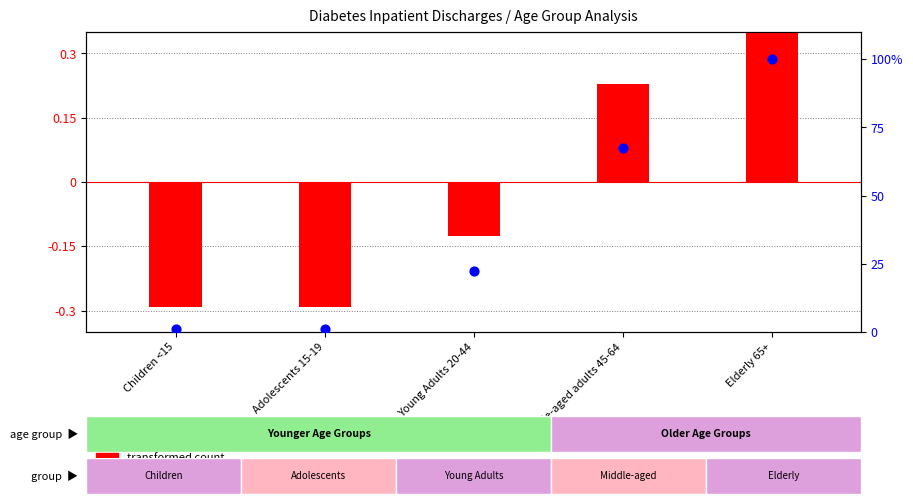

What are all the series names shown in the legend?

transformed count, percentile rank within the sample